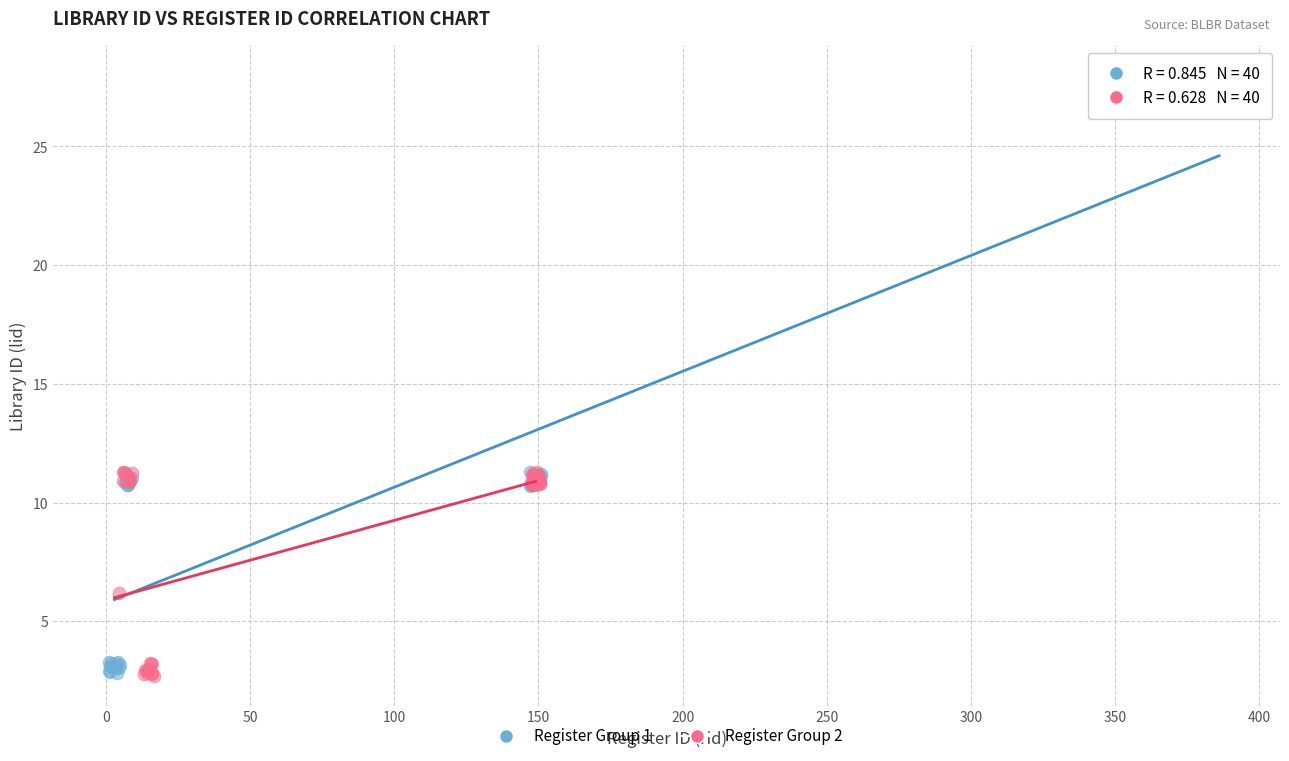

Which series has the largest Y range (max minus min)?

Register Group 1